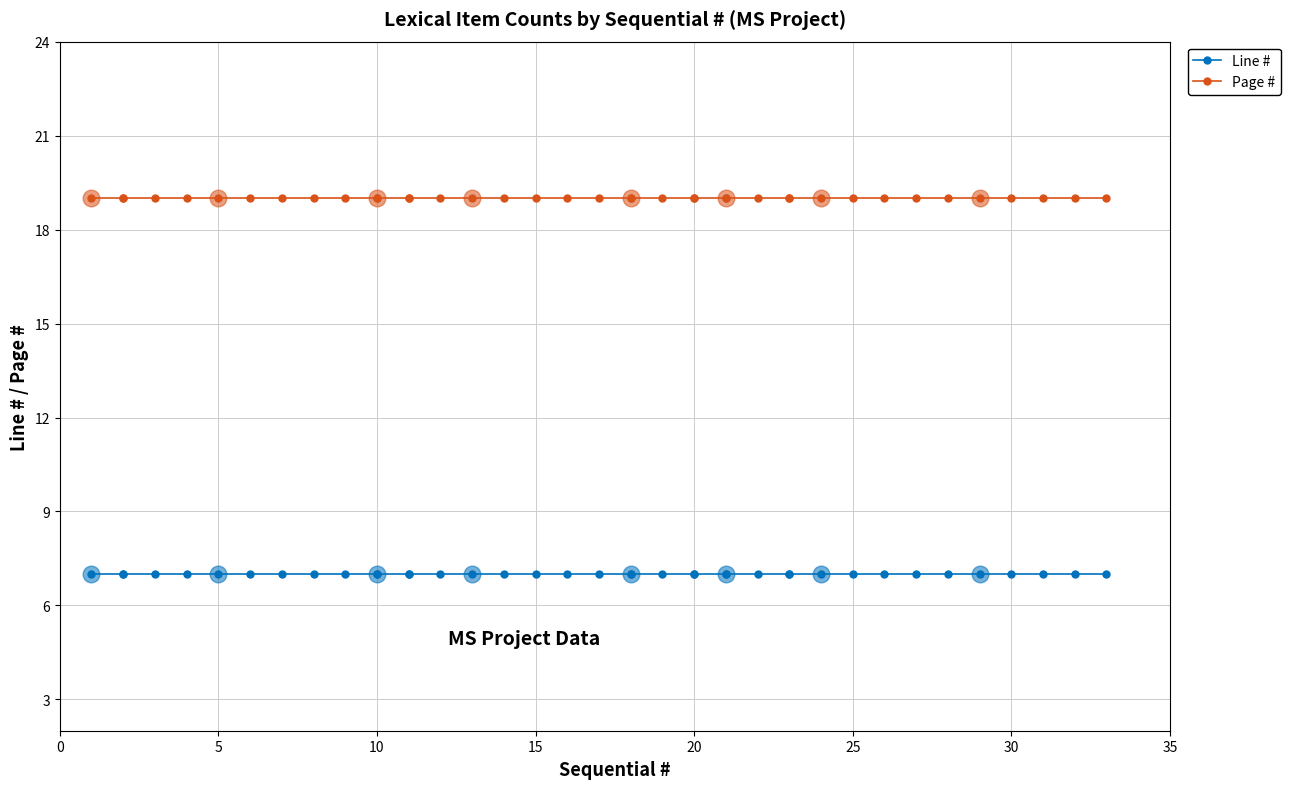

Is the value of Page # at 33 greater than the value of Line # at 10?

Yes